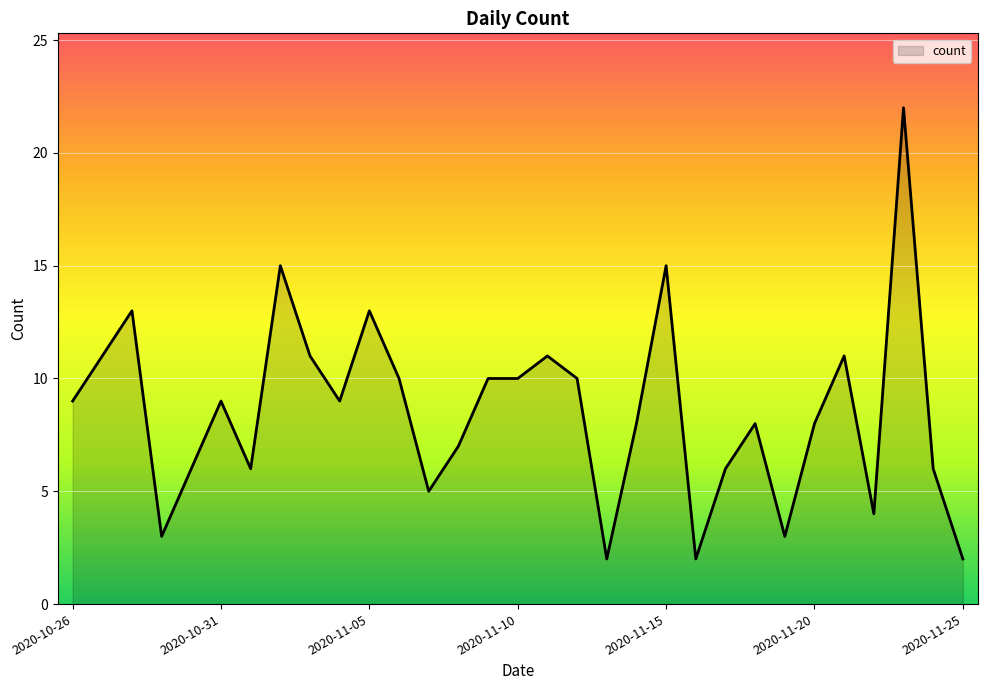

What is the maximum value shown in the chart?

22